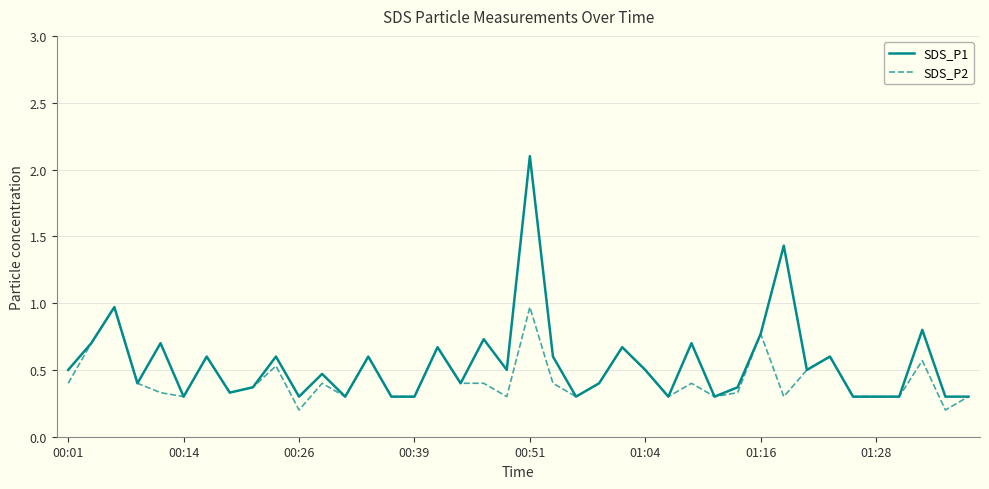

What is the highest value of the SDS_P1 series?

2.1